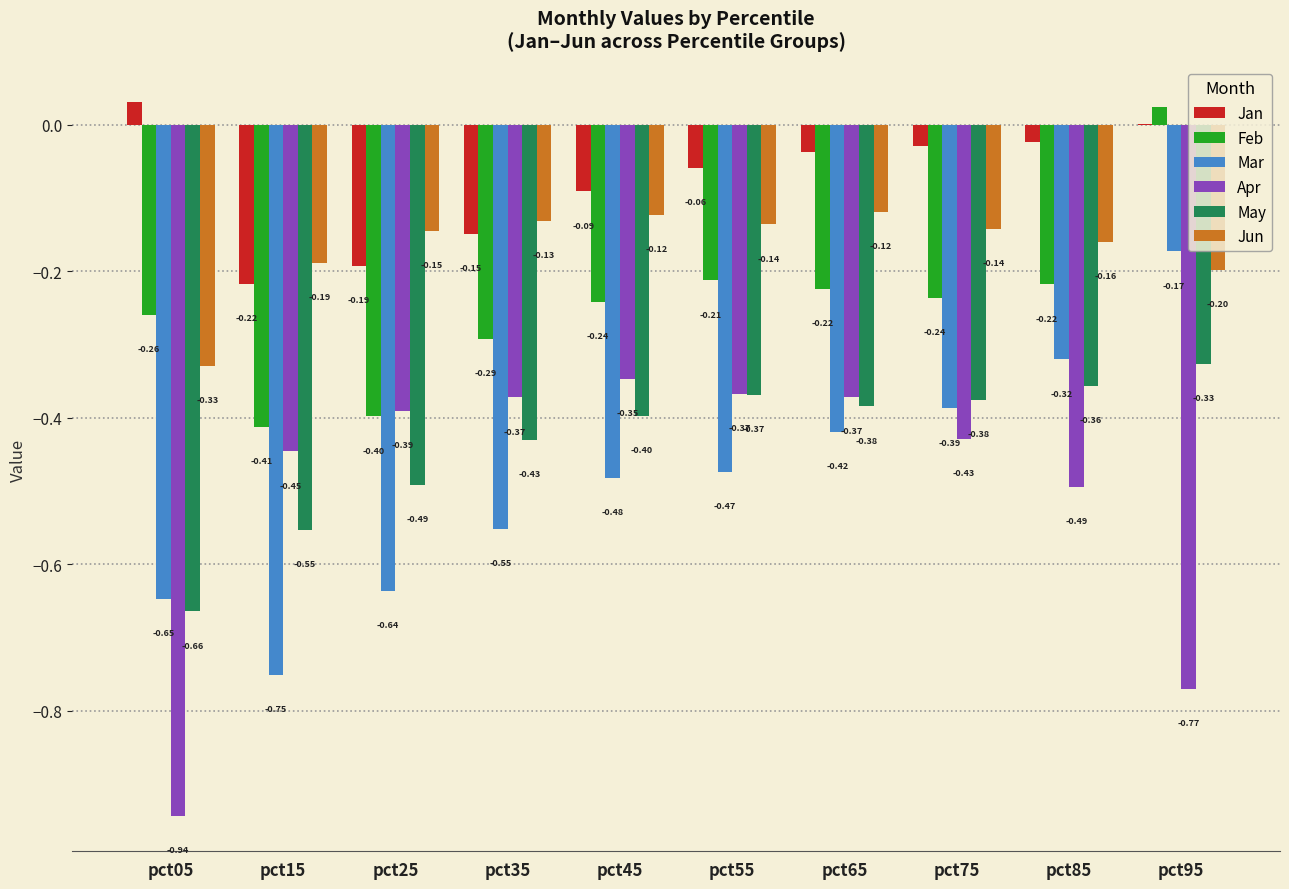

Which series has the largest range (max minus min)?

Apr